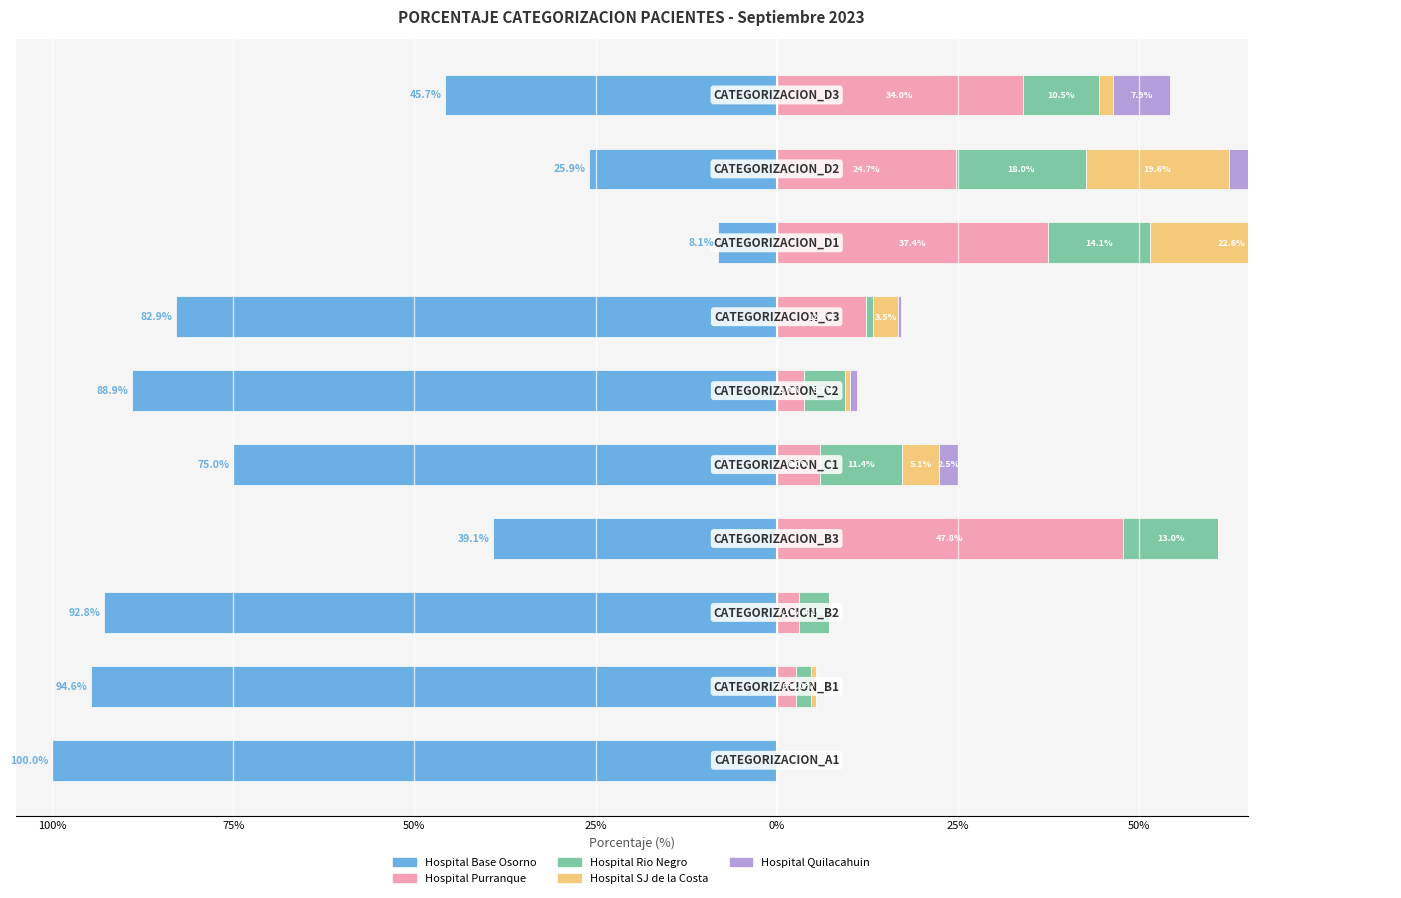

Rank the series at 0% from highest to lowest value.

Hospital Rio Negro, Hospital Purranque, Hospital SJ de la Costa, Hospital Quilacahuin, Hospital Base Osorno